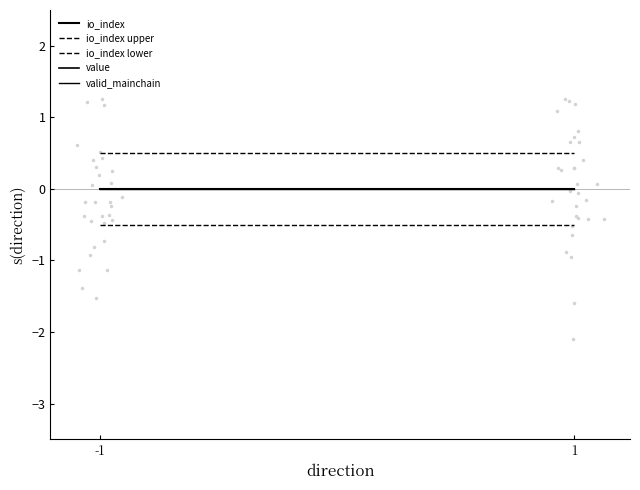

List the labels in order of io_index lower value, smallest first.

-1, 1